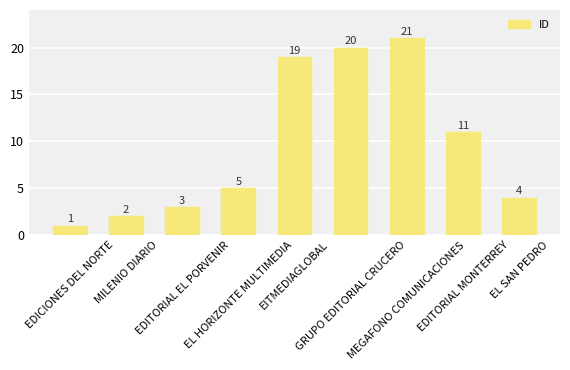

What is the value of the 8th bar from the left?

11